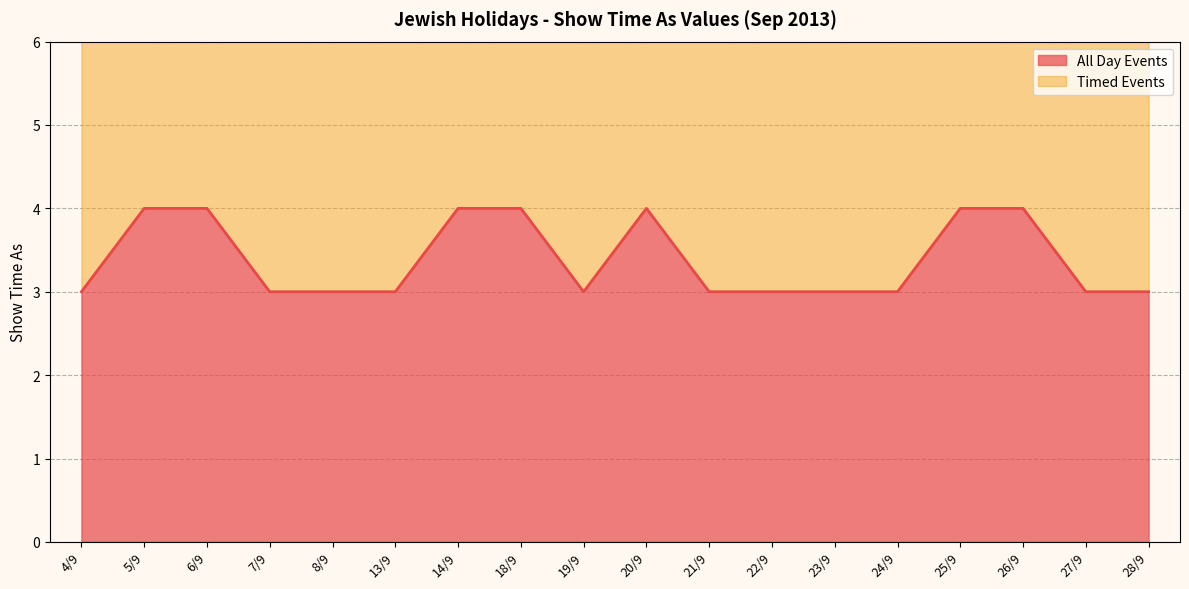

At which category does the data reach its first local peak?

20/9